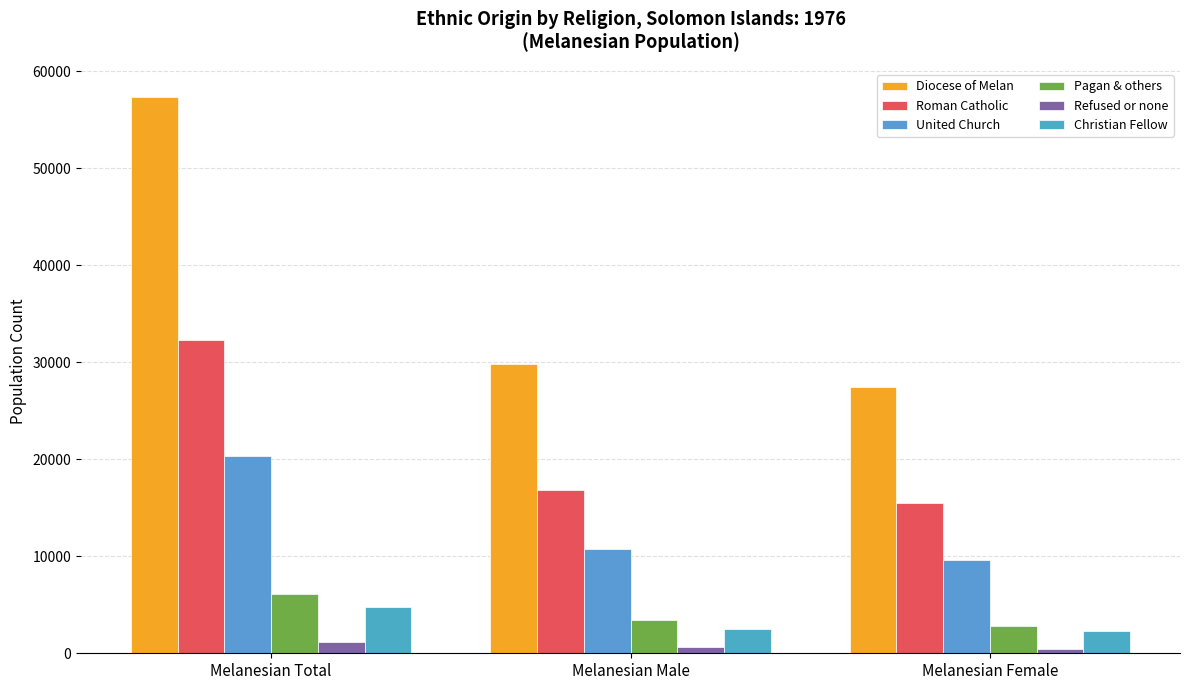

What value does the Pagan & others series have at Melanesian Male, to the nearest 10?

3400